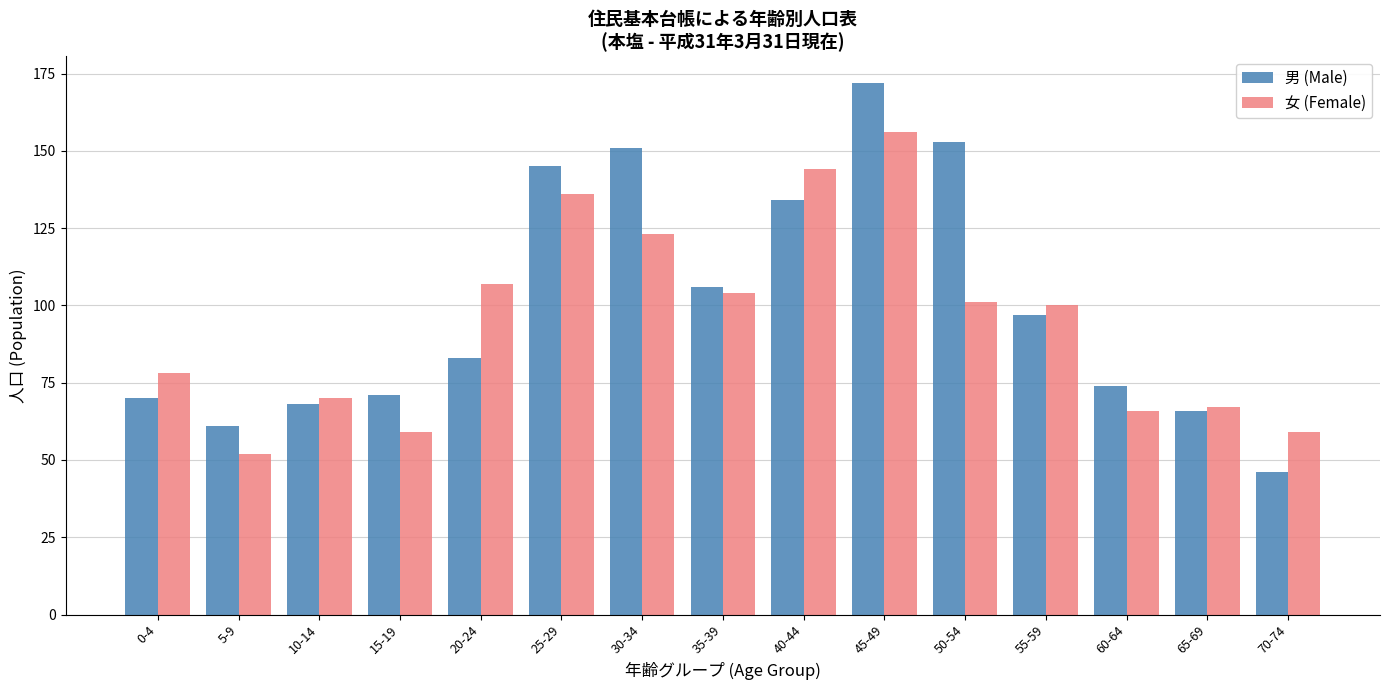

Rank the series by their average value, from lowest to highest.

女 (Female), 男 (Male)